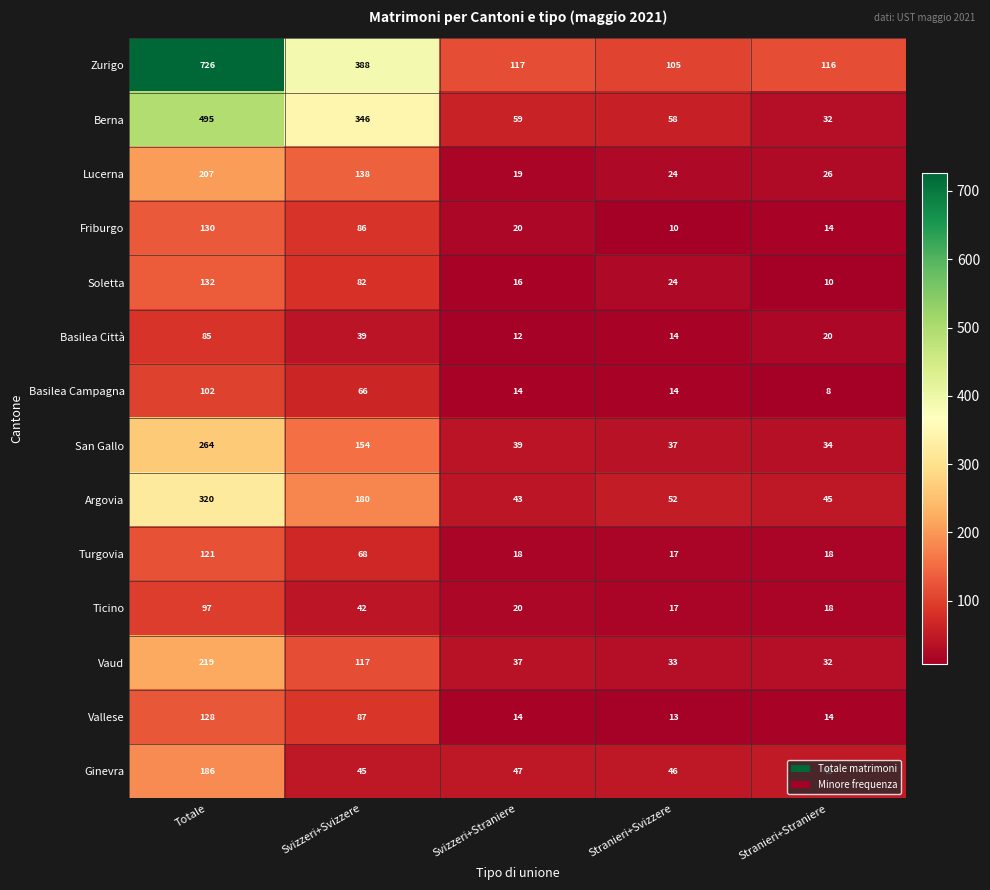

At how many categories does at least one series exceed 414?

1